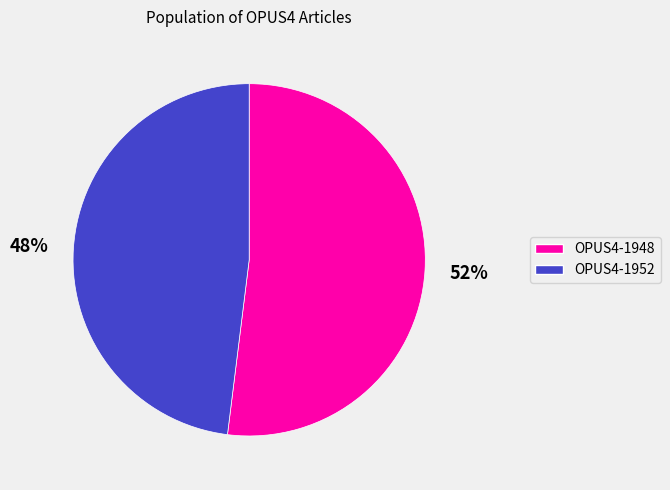

To the nearest percent, what is the average slice percentage?

50%